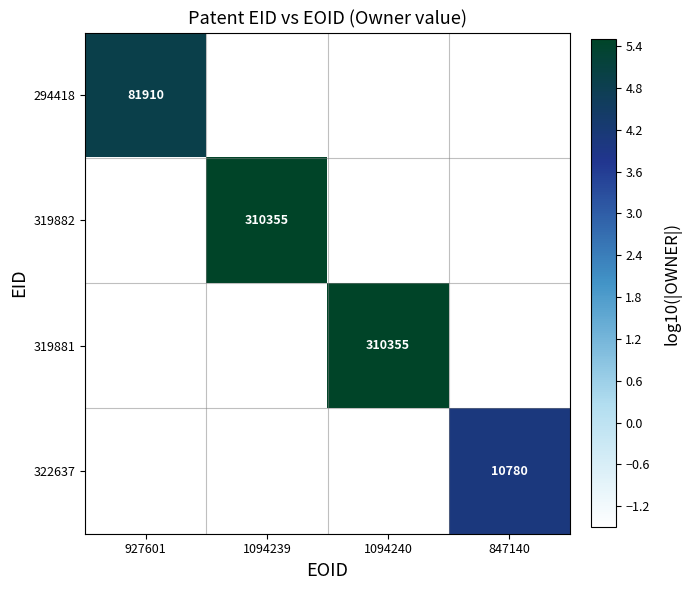

The 294418 series shows 81910 at 927601. True or false?

True